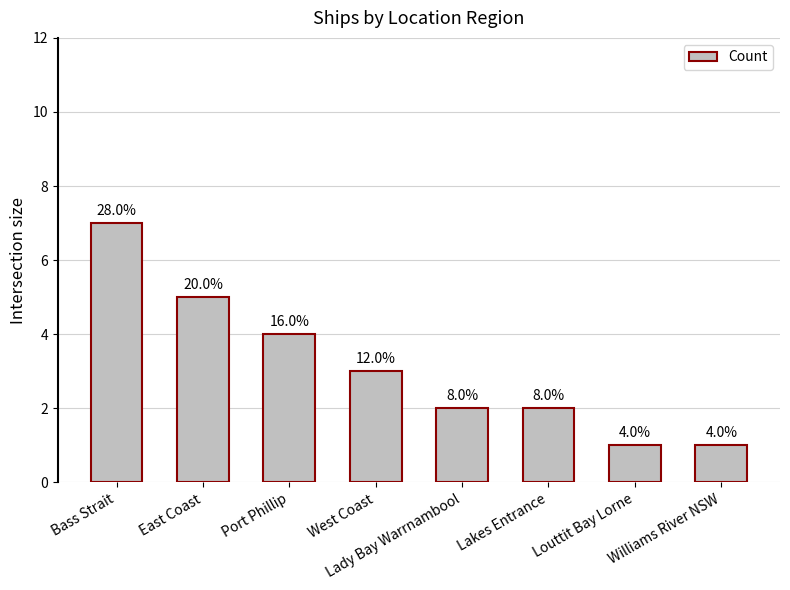

Which category has the highest value across all series?

Bass Strait